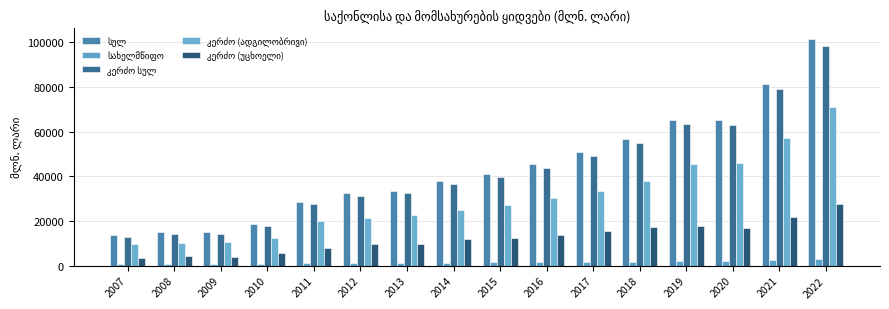

How many groups of bars are there?

16